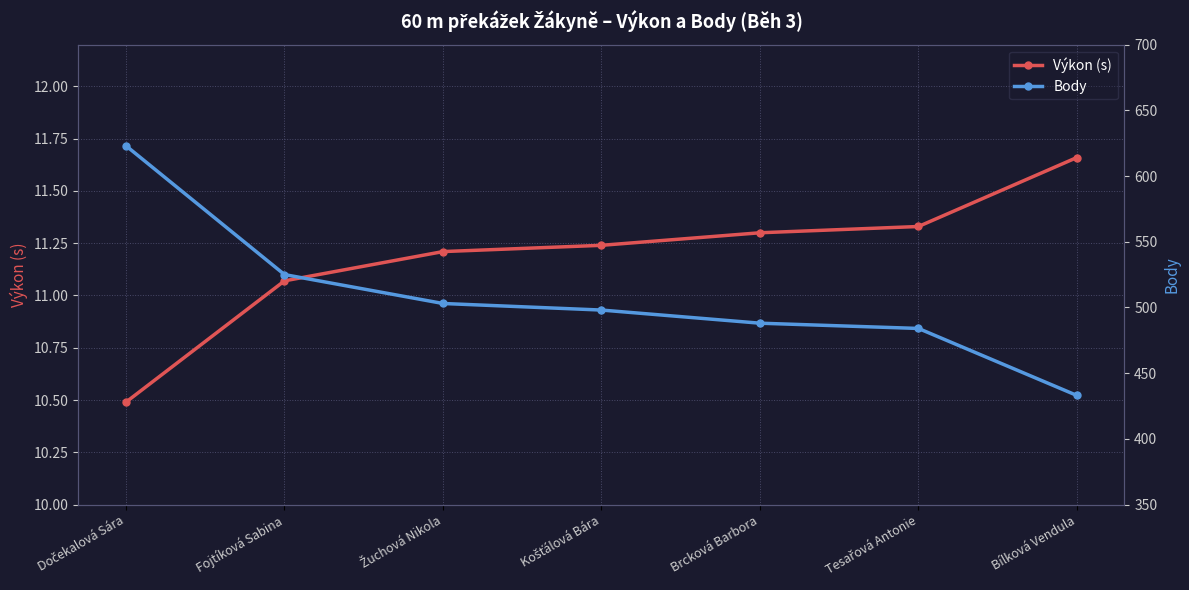

True or false: Body and Výkon (s) intersect in this chart.

False